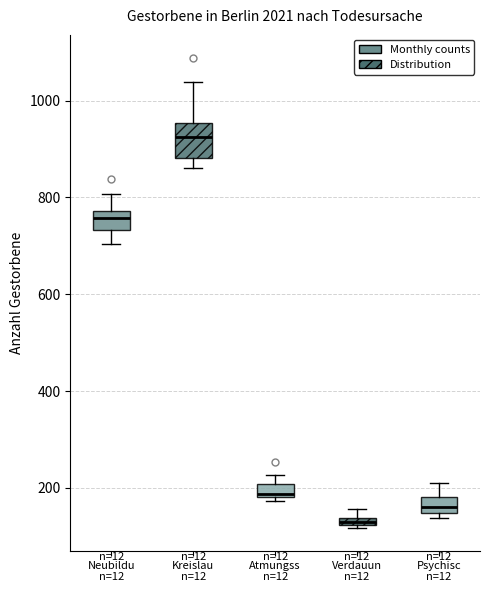

Comparing the boxes themselves (not the whiskers), which one is the tallest?

Kreislau